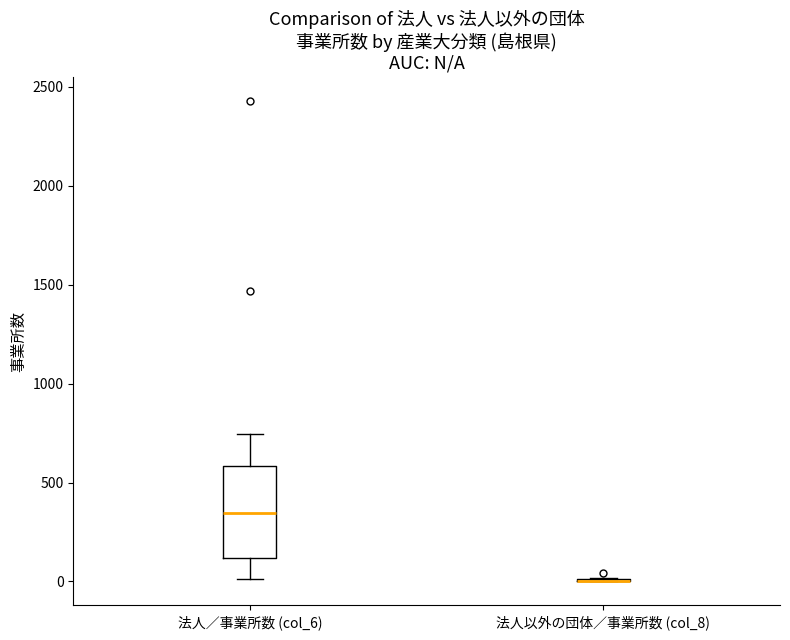

Reading left to right, transcribe this box plot: for each box, give where its median line is, the range the box spans, and where its two whiskers end, as read against the y-axis. The values are not printed on the chart, so give them approximately, as read against the axis.

法人／事業所数 (col_6): median 350, box 100 to 600, whiskers 0 to 750
法人以外の団体／事業所数 (col_8): box collapsed to a line at 0, whiskers 0 to 0